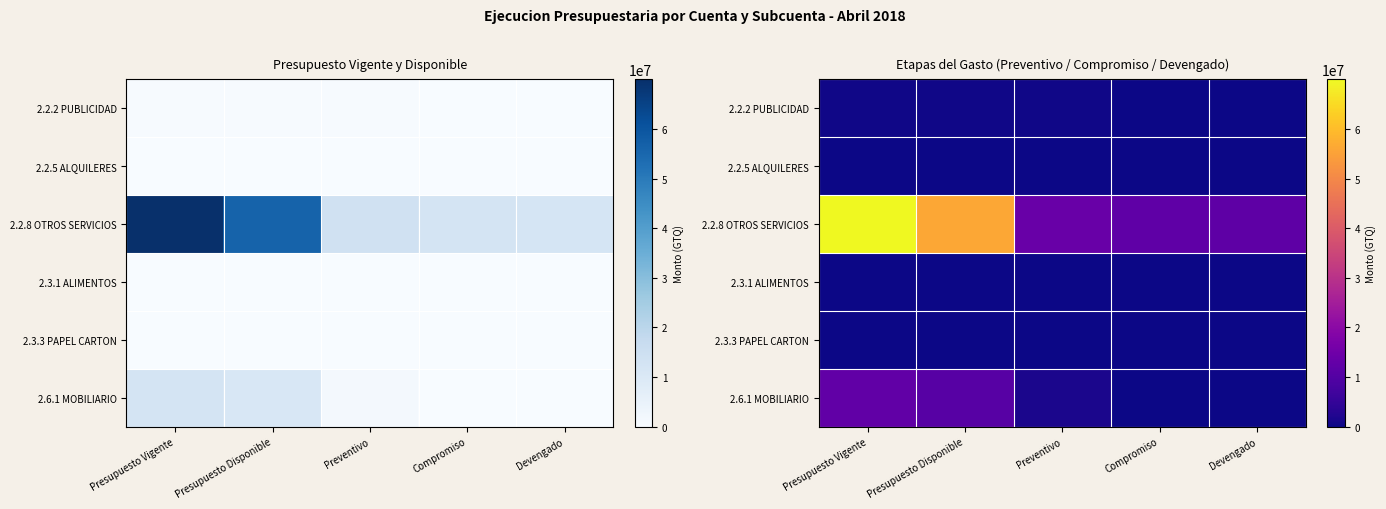

What is the difference between the 2.2.2 PUBLICIDAD values at Compromiso and Preventivo?

324250.0